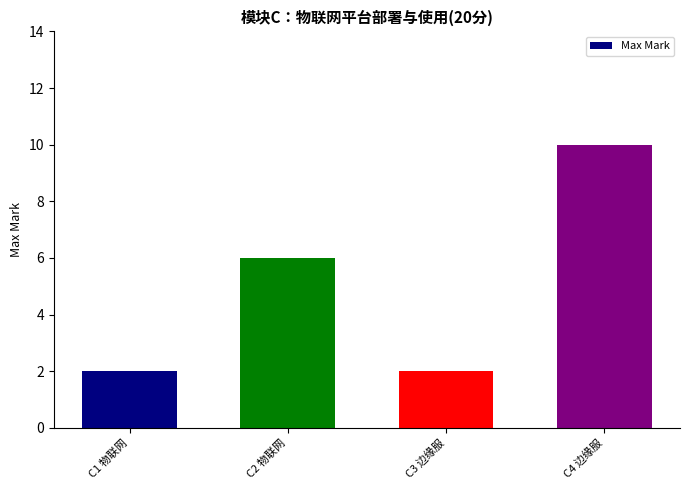

What is the difference between the second highest and second lowest values?

4